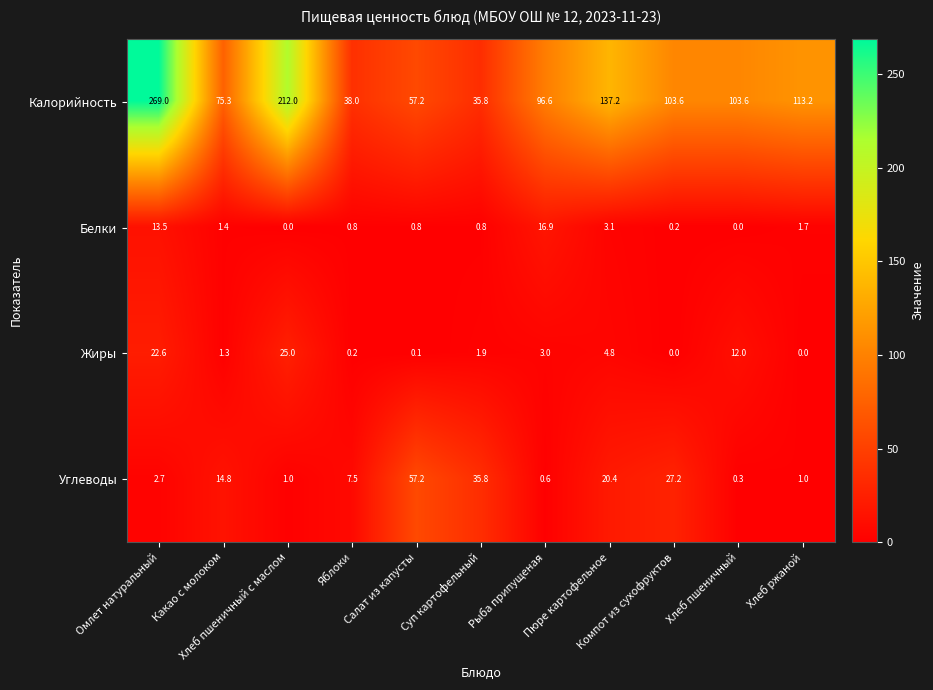

What is the lowest value of the Калорийность series?

35.8